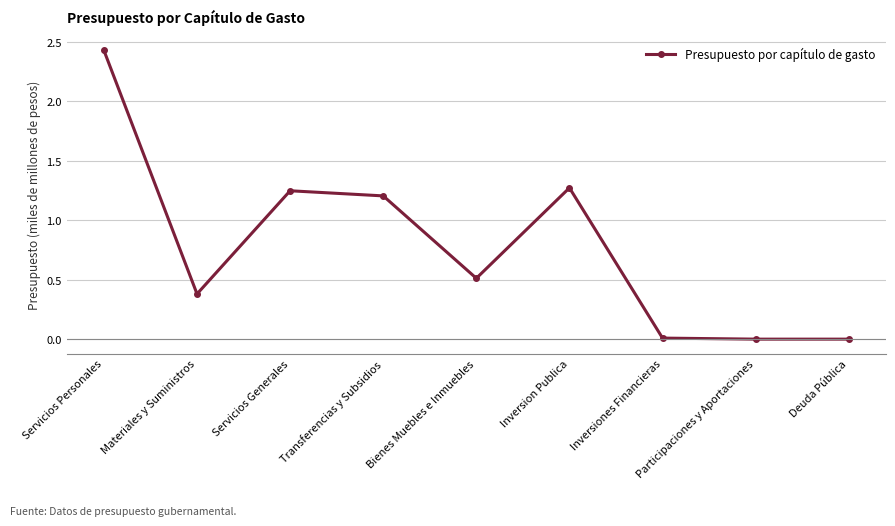

Does the chart display data point markers on the line(s)?

Yes